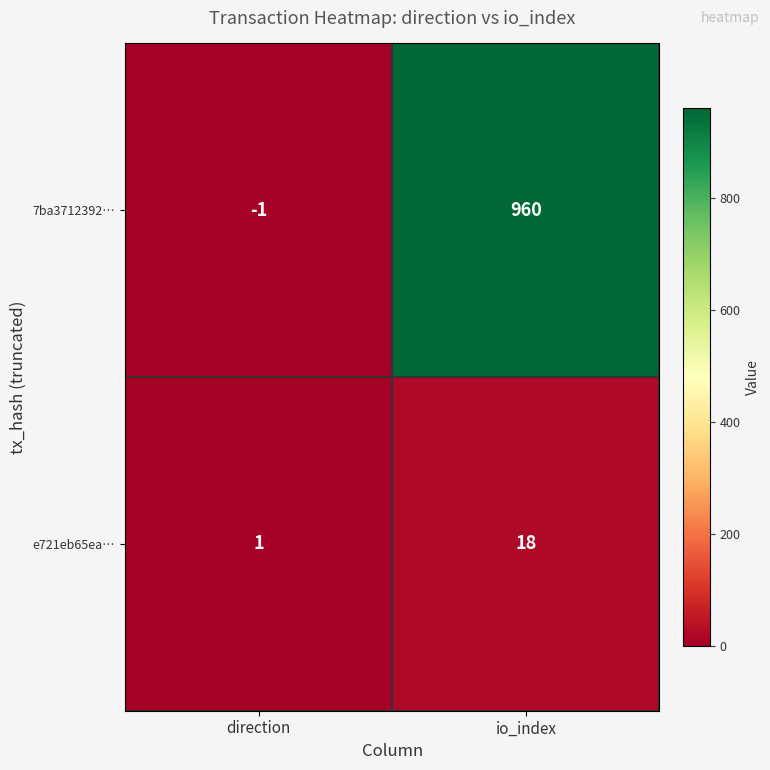

At which category is the sum across all series the highest?

io_index